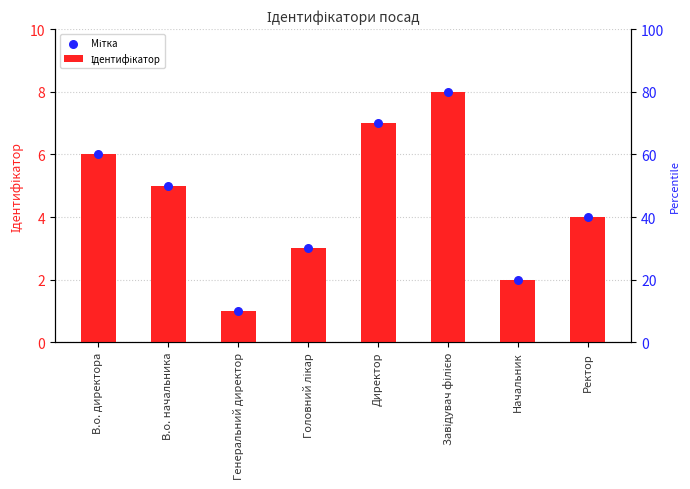

Which series reaches the maximum Y coordinate?

Ідентифікатор